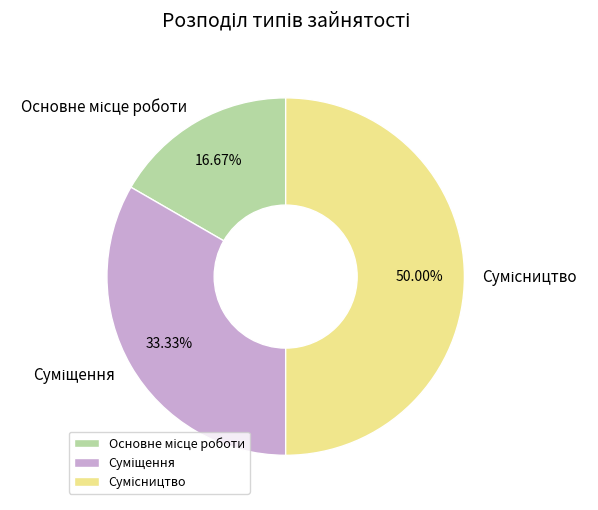

Is Суміщення the majority of the pie?

No